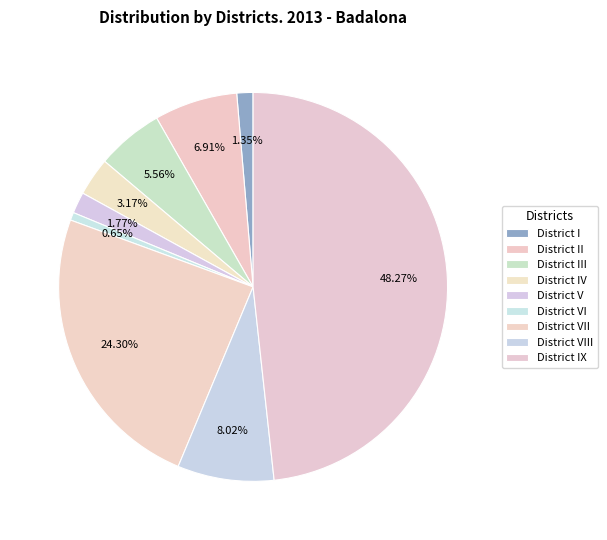

What percentage do District VI and District V together represent?

2.4%